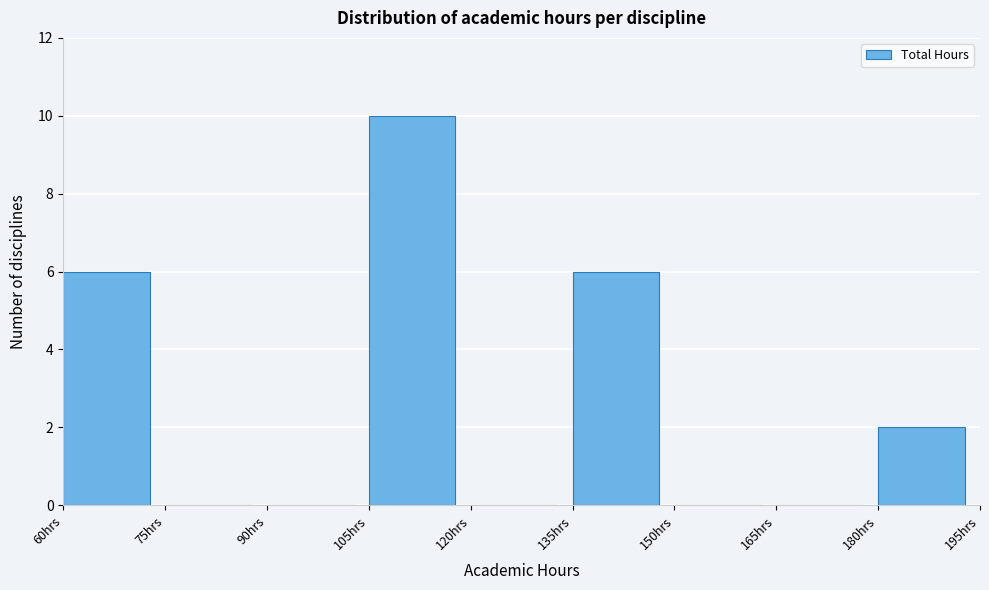

Reading left to right, list every bar in this chart as the range it spans on the x-axis followed by its height. Neither the bar edges nor the heights are printed on the chart, so give them approximately, as read against the axes.

60 to 75: 6
75 to 90: 0
90 to 105: 0
105 to 120: 10
120 to 135: 0
135 to 150: 6
150 to 165: 0
165 to 180: 0
180 to 195: 2